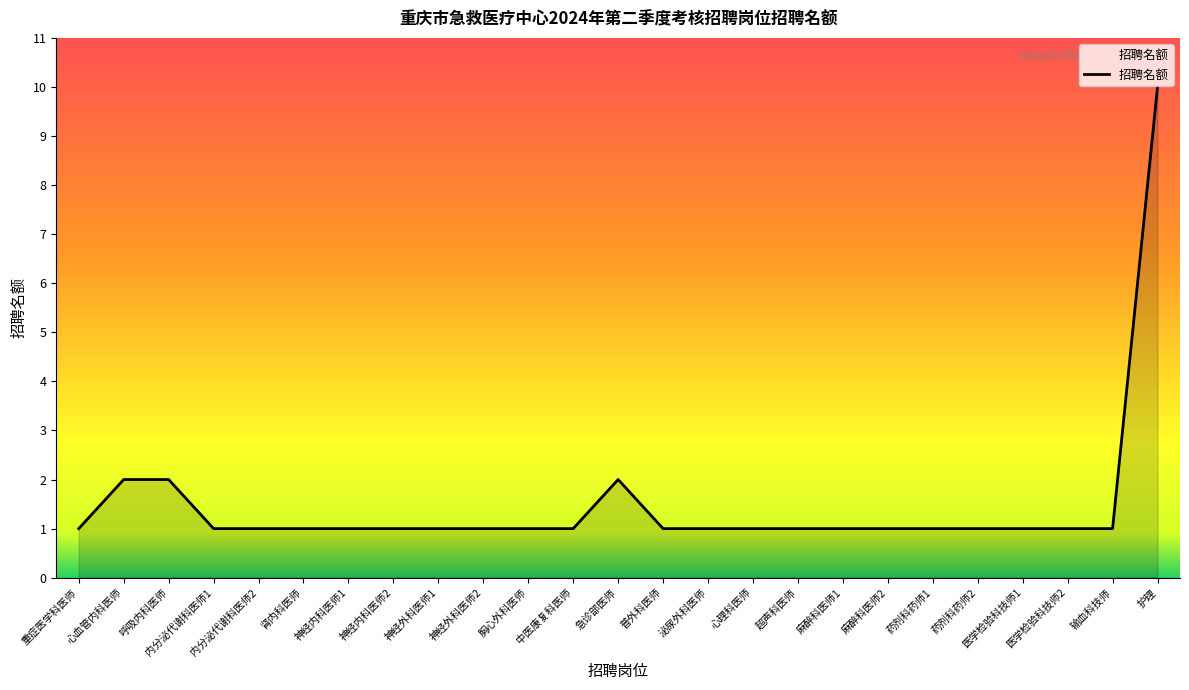

The chart shows a value of 1 at 内分泌代谢科医师1. True or false?

True